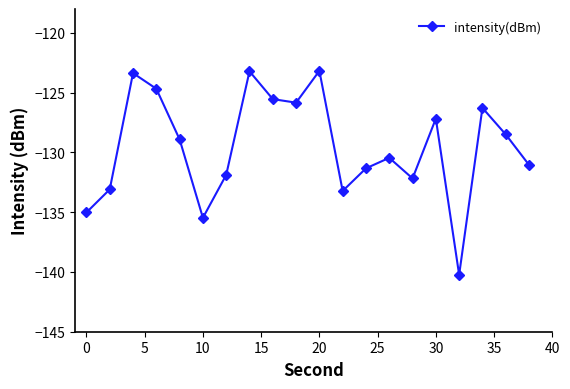

What is the maximum value shown in the chart?

-123.2